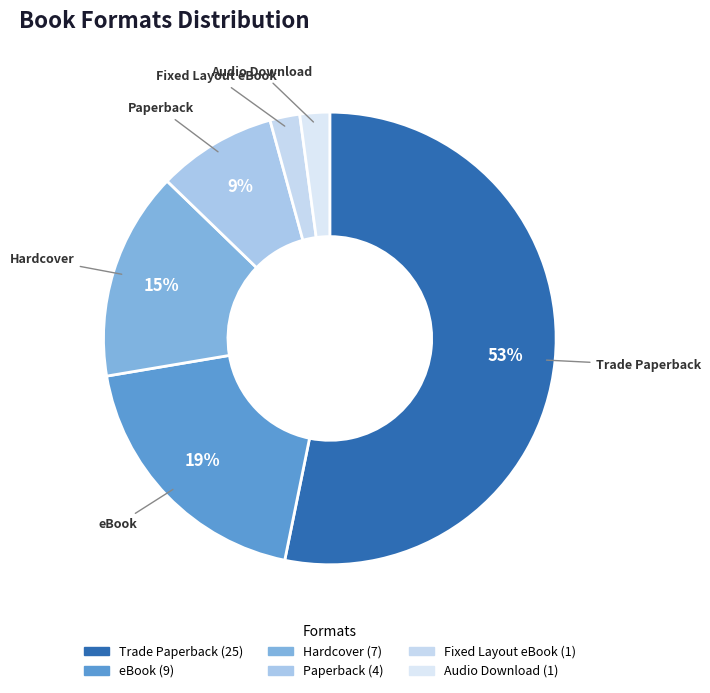

Combined, do Trade Paperback and Fixed Layout eBook account for over 50%?

Yes